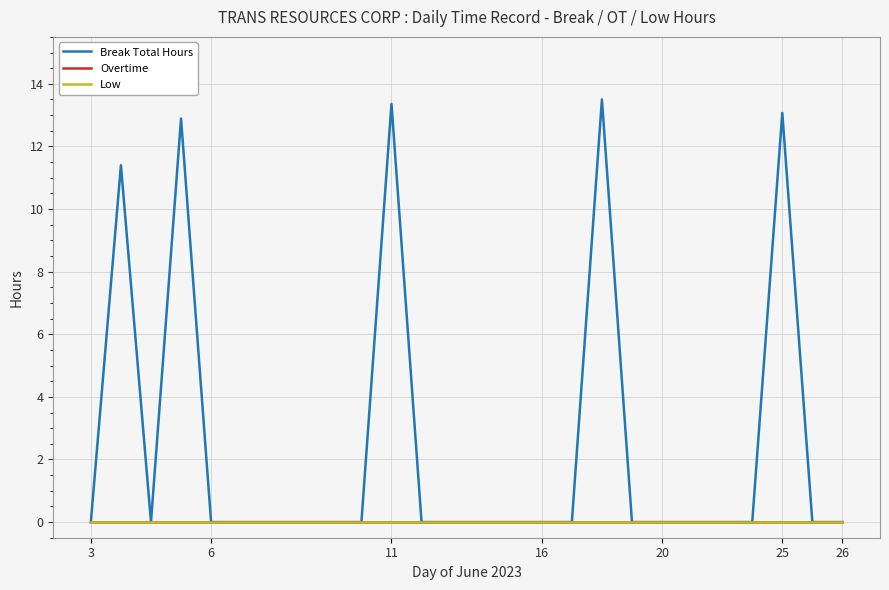

Does the chart display data point markers on the line(s)?

No